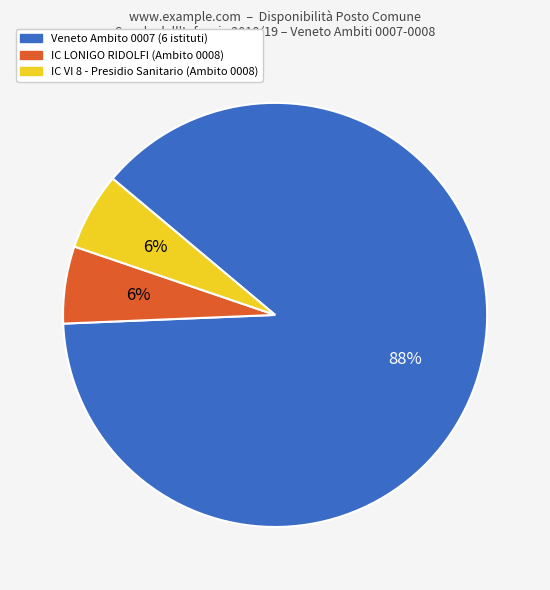

Is there a majority slice in this chart?

Yes